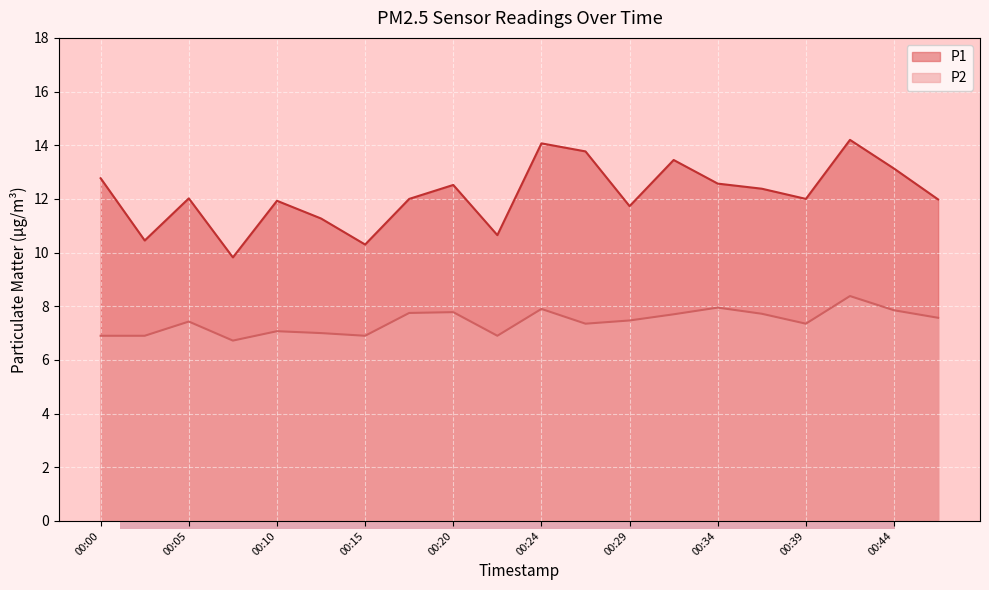

What is the value of the P2 point at the 1st from the left?

6.9